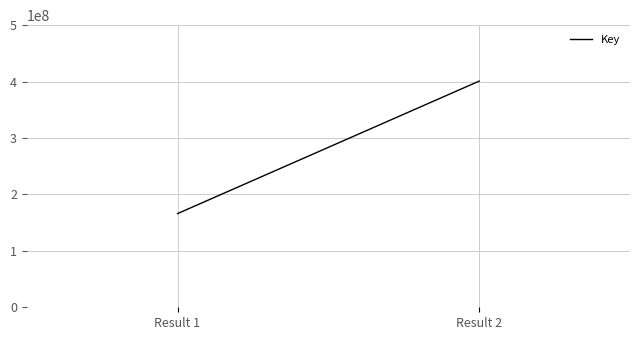

What is the maximum value shown in the chart?

400858156